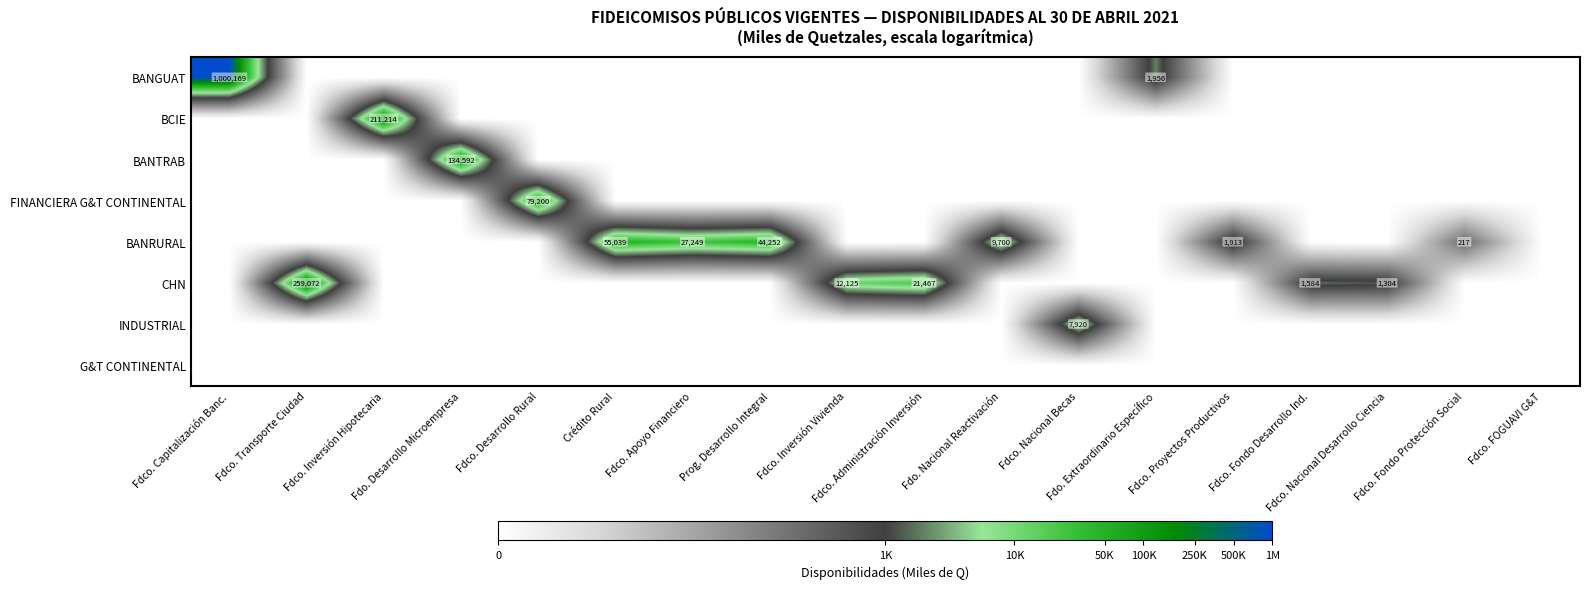

True or false: BANTRAB has a value of 5.3 at Prog. Desarrollo Integral.

False